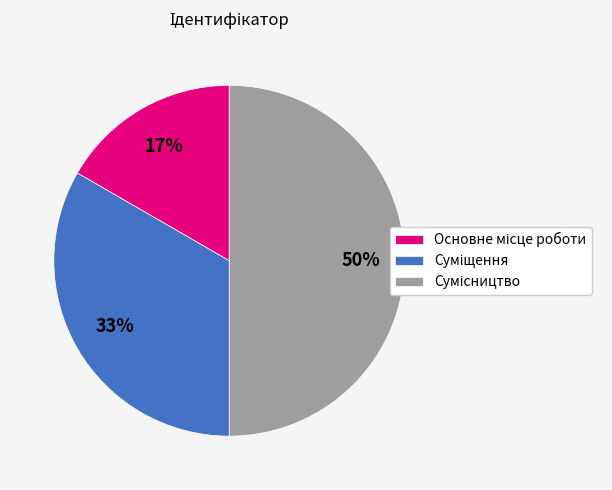

To the nearest percent, what is the difference between the largest and smallest slice percentages?

33%